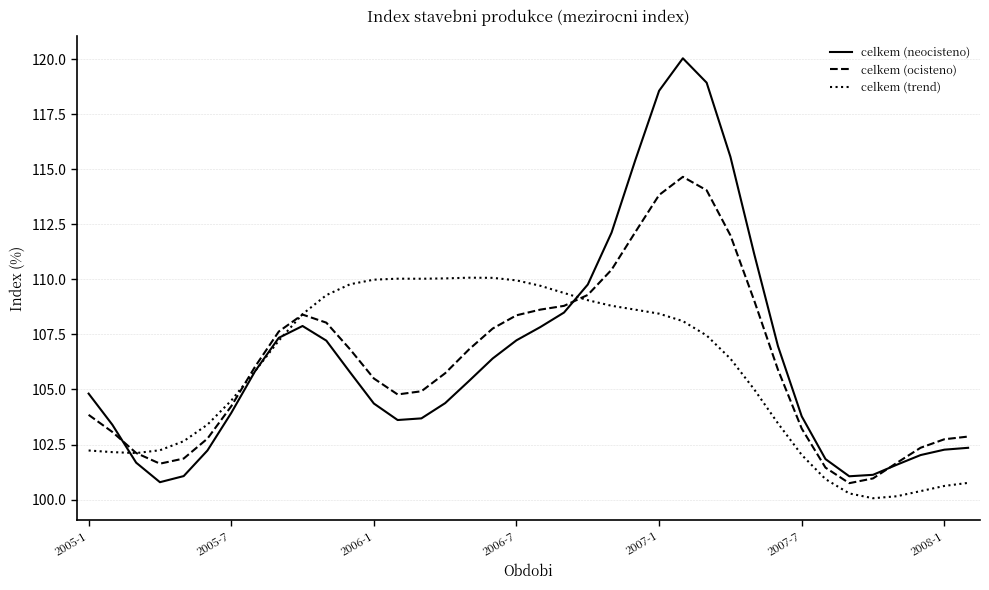

Which series has the widest spread of values?

celkem (neocisteno)